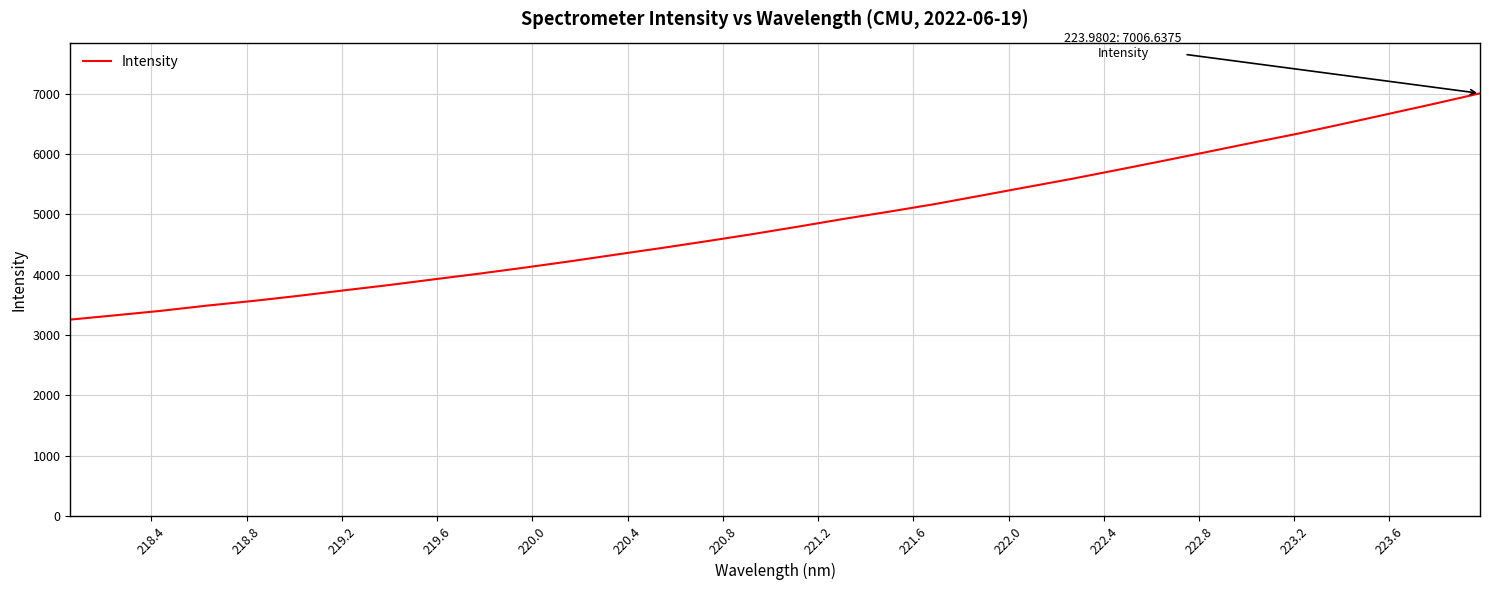

What is the difference between the maximum and second lowest values?

3677.6